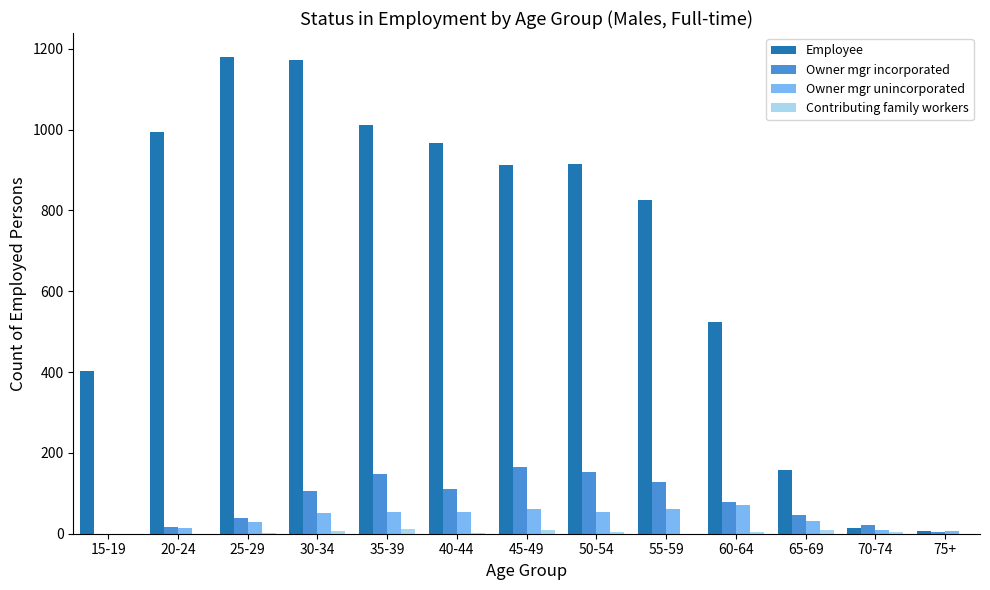

Is it true that Employee equals 403 at 15-19?

True